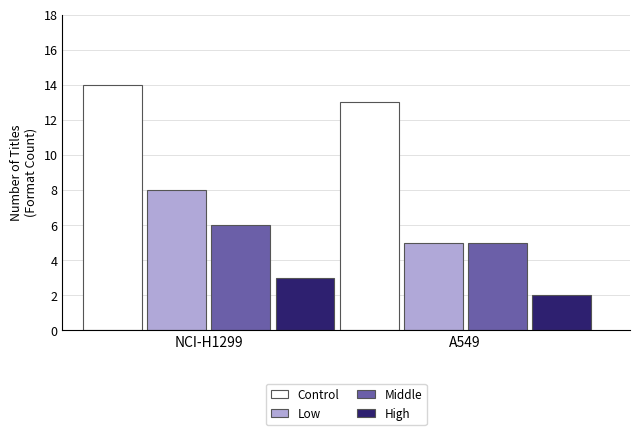

What is the label of the 2nd bar from the left?

A549